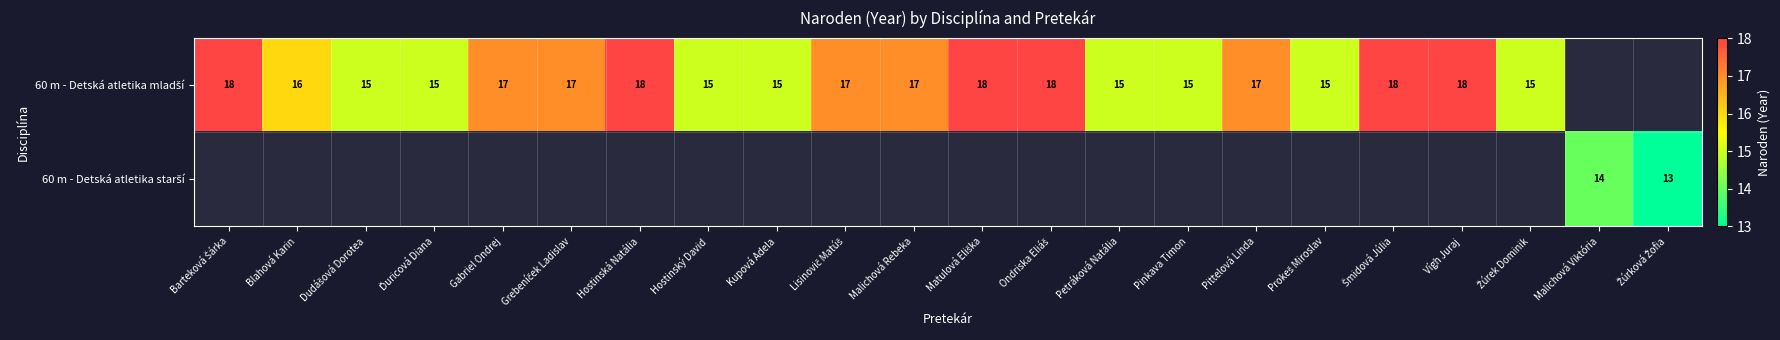

How many data points does each series have?

22